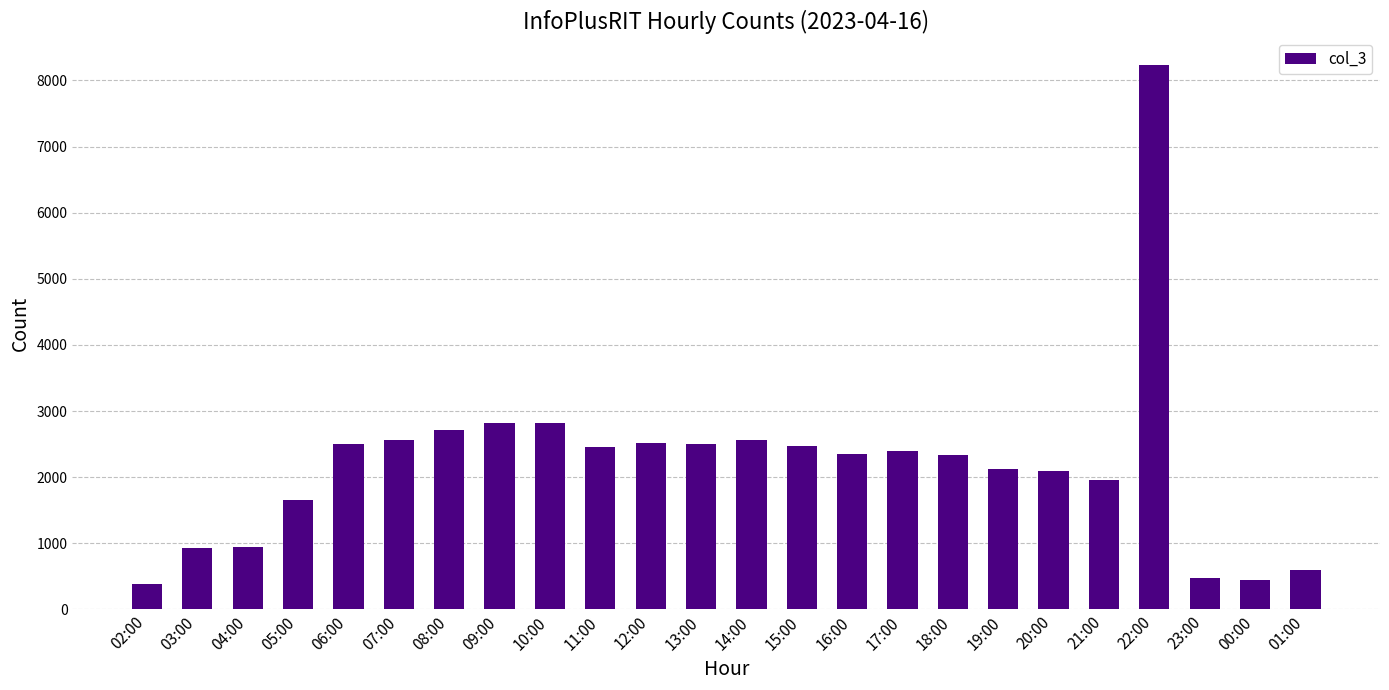

What is the label of the 12th bar from the left?

13:00